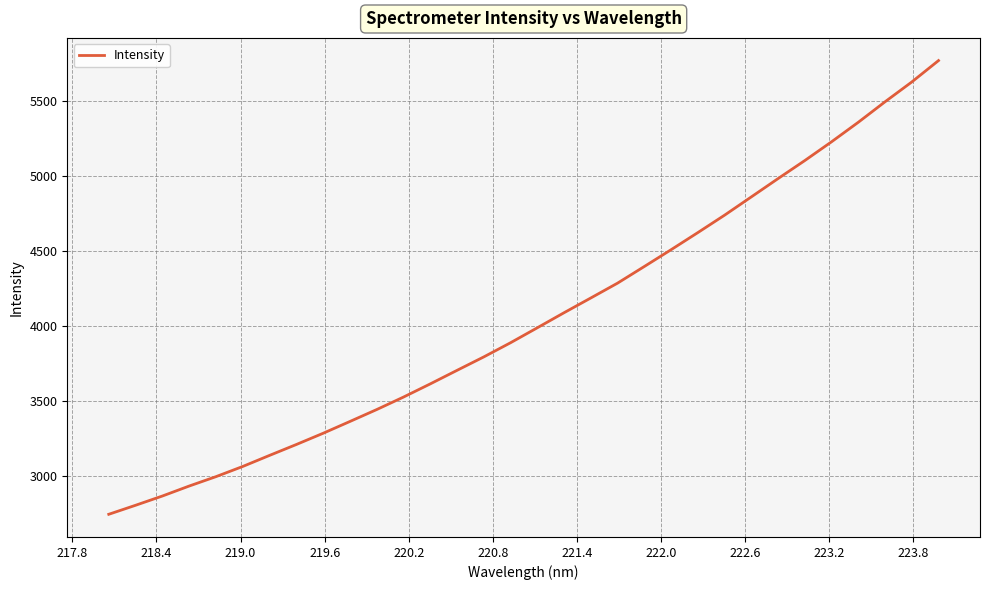

What is the greatest value displayed?

5769.1